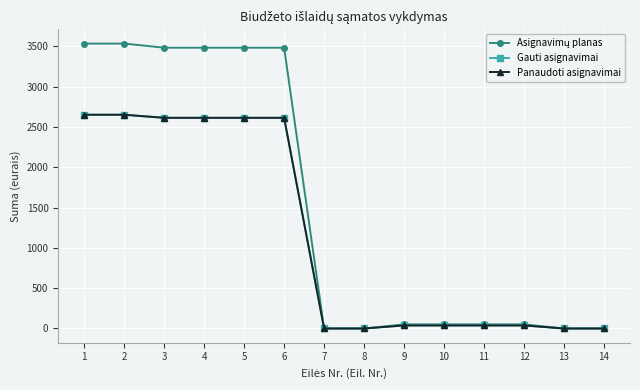

Does the chart have visible grid lines?

Yes